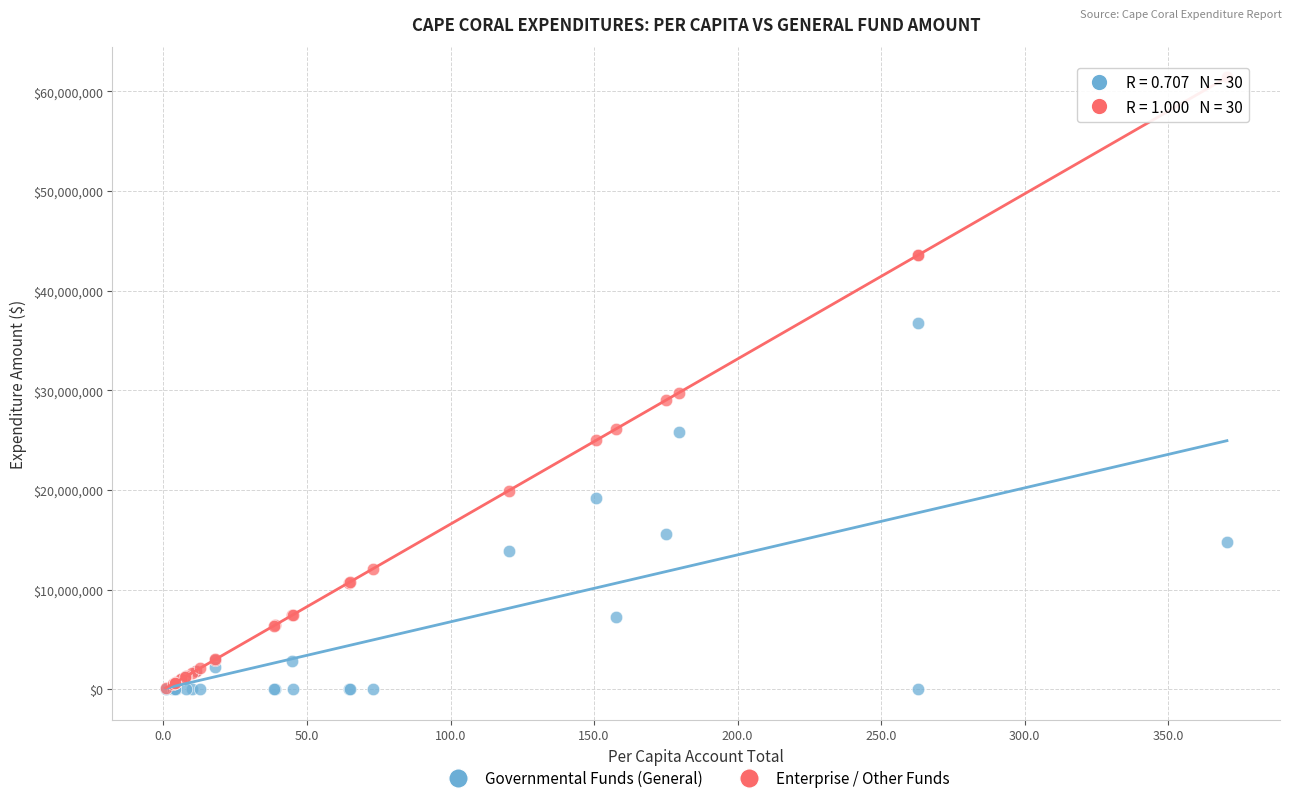

Which series contains the highest Y value?

Enterprise / Other Funds